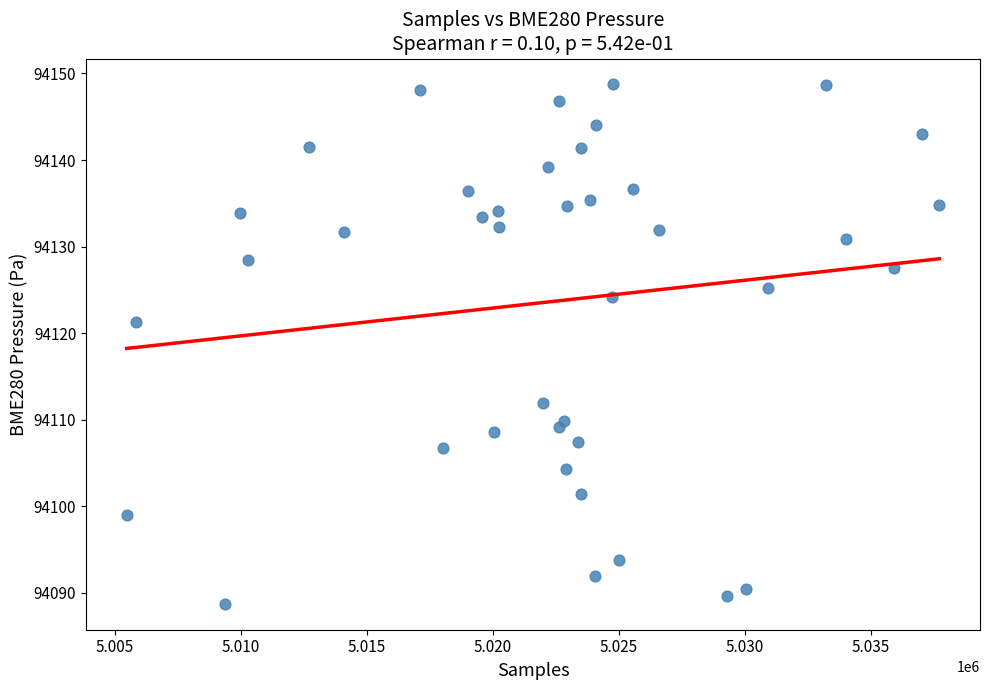

What Y value in the scatter plot is closest to 94118?

94121.3